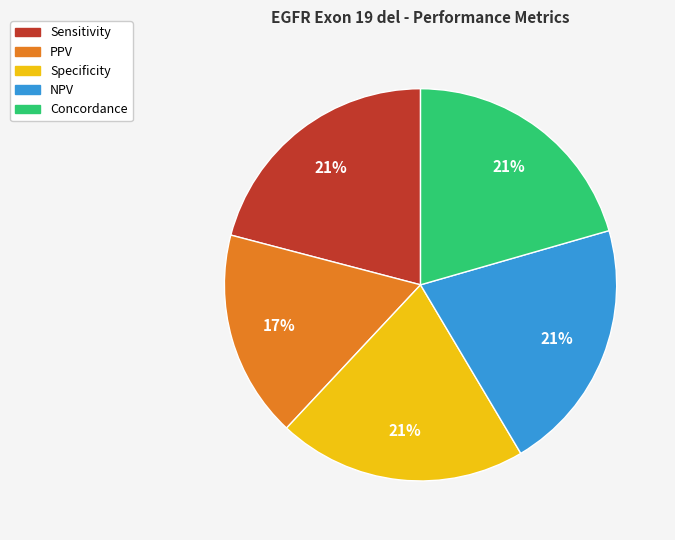

Is it true that Concordance is 21% of the pie?

True